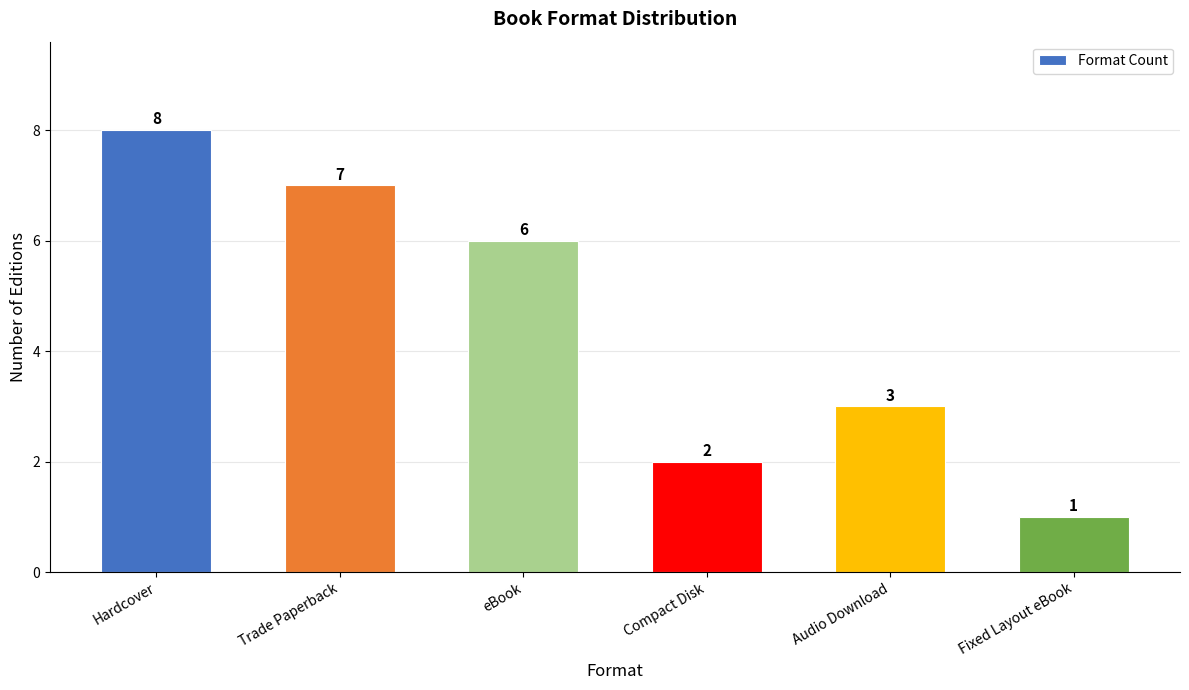

Where does the data first go above 6?

Hardcover